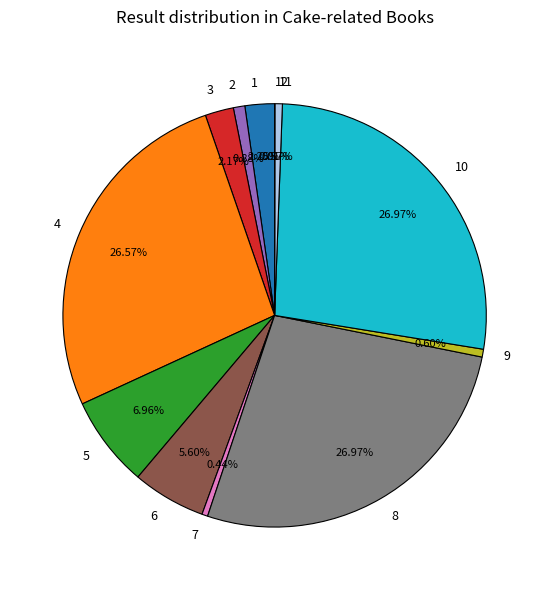

Is there a majority slice in this chart?

No